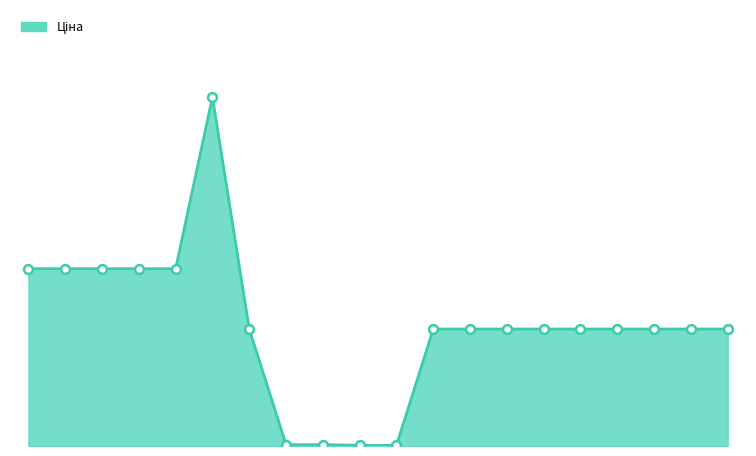

Is this an area chart (filled region under the line)?

Yes